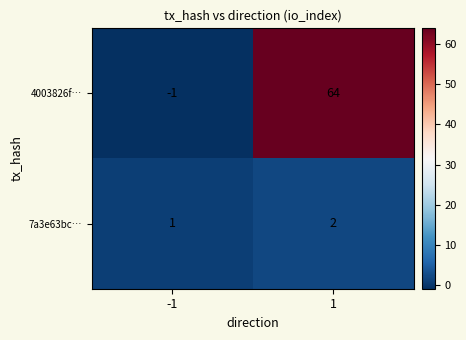

How many distinct data groups are displayed?

2